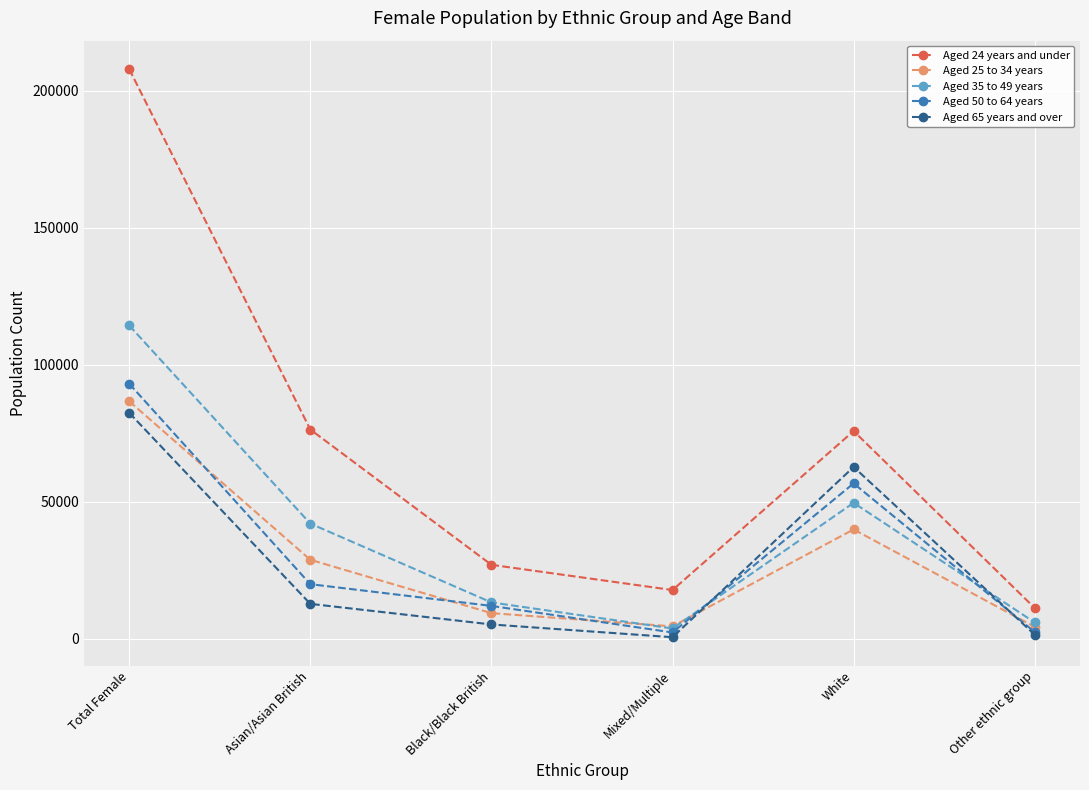

Where does the Aged 65 years and over series first go above 12682?

Total Female